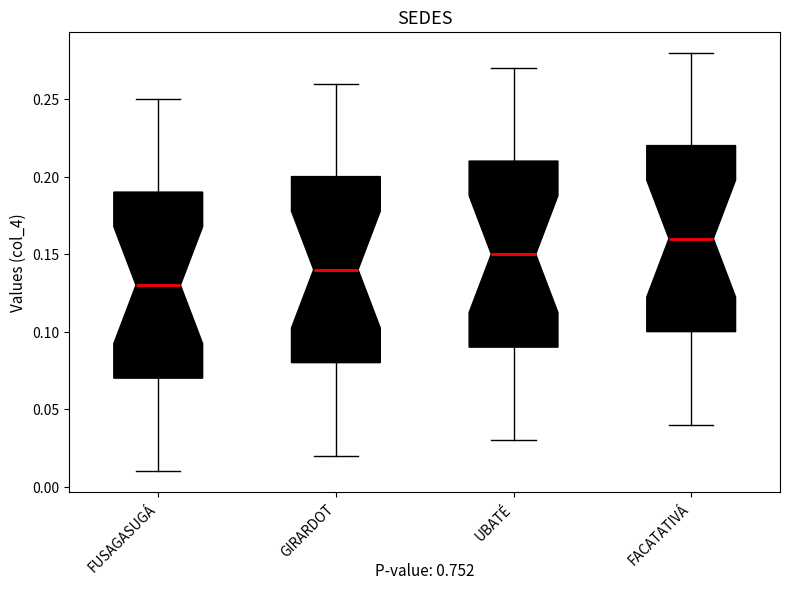

Reading left to right, read every box against the y-axis: the position of its median line, the range the box covers, and the ends of its whiskers. The values are not printed on the chart, so give them approximately, as read against the axis.

FUSAGASUGÁ: median 0.13, box 0.07 to 0.19, whiskers 0.01 to 0.25
GIRARDOT: median 0.14, box 0.08 to 0.20, whiskers 0.02 to 0.26
UBATÉ: median 0.15, box 0.09 to 0.21, whiskers 0.03 to 0.27
FACATATIVÁ: median 0.16, box 0.10 to 0.22, whiskers 0.04 to 0.28